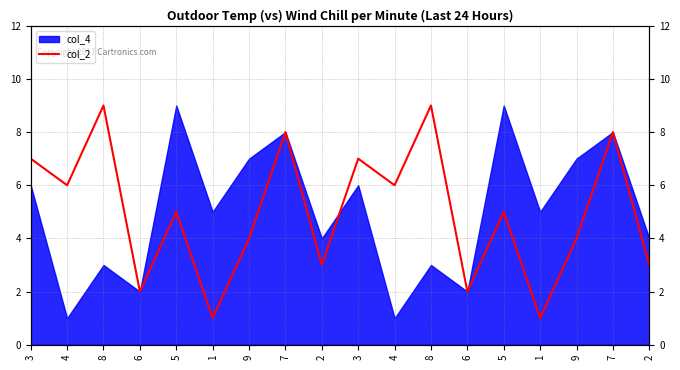

What is the sum of all values?

90